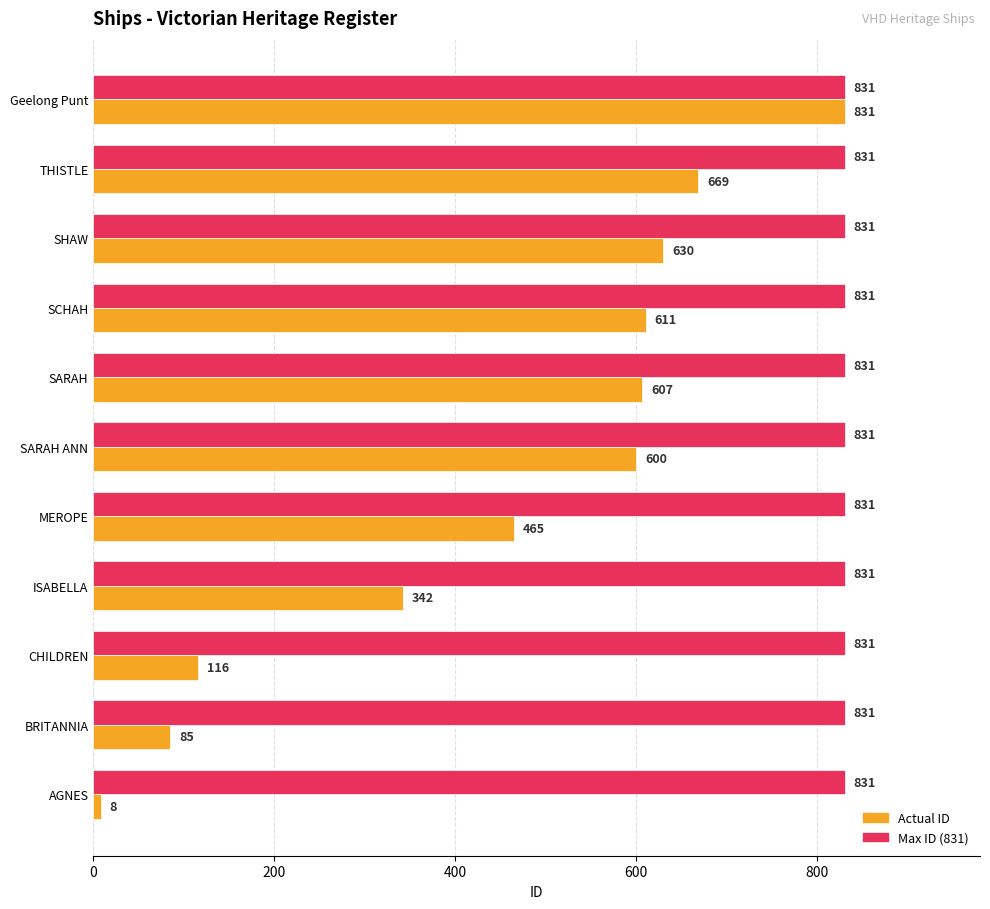

What is the spread (max minus min) of values at SARAH?

224